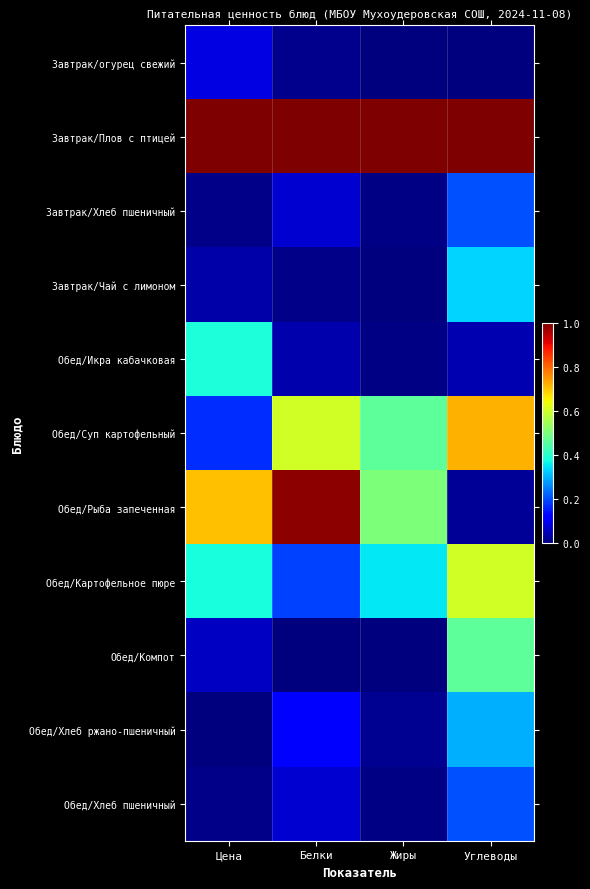

Which has a higher value, Жиры or Белки?

Белки